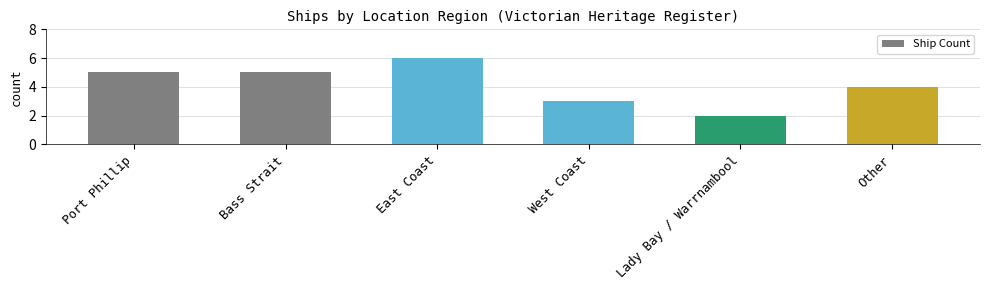

What is the maximum value shown in the chart?

6